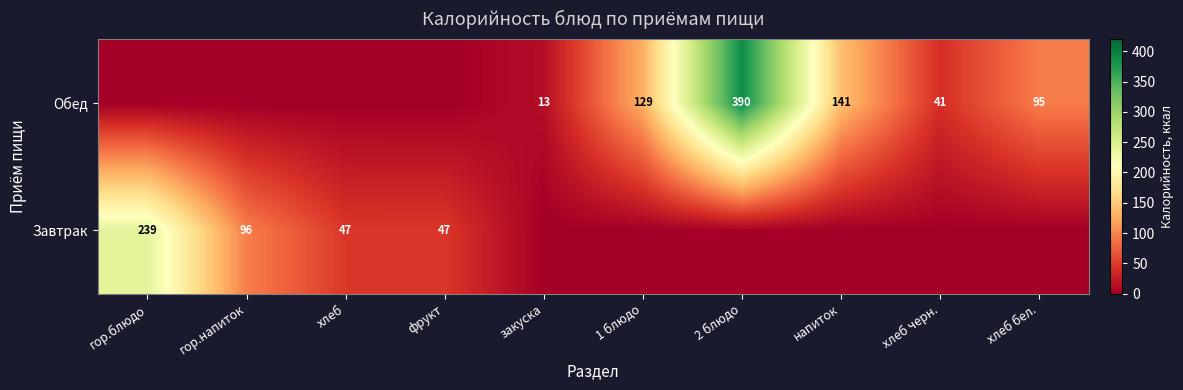

True or false: Обед has a value of 13 at закуска.

True